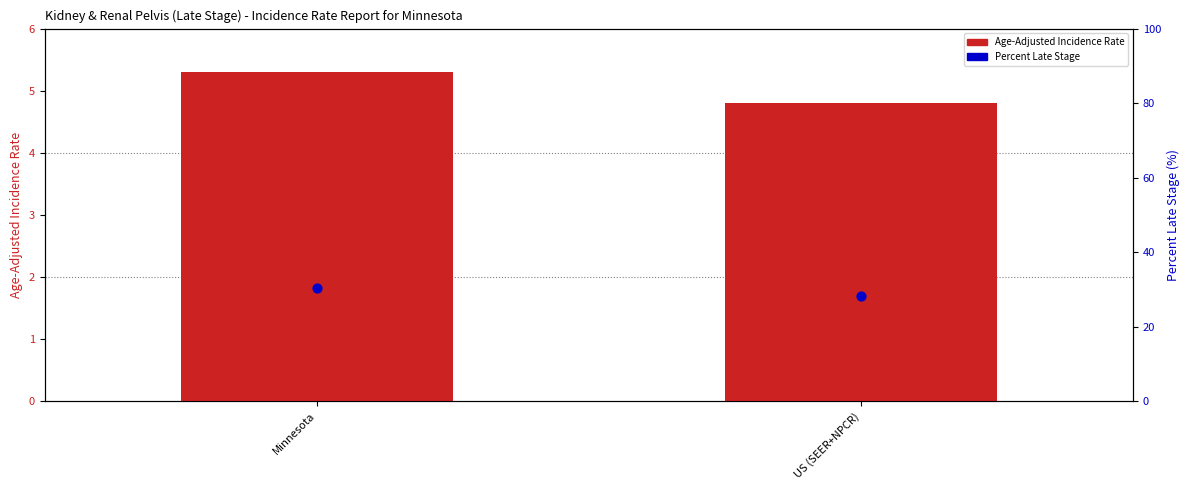

At how many categories does at least one series exceed 10?

2